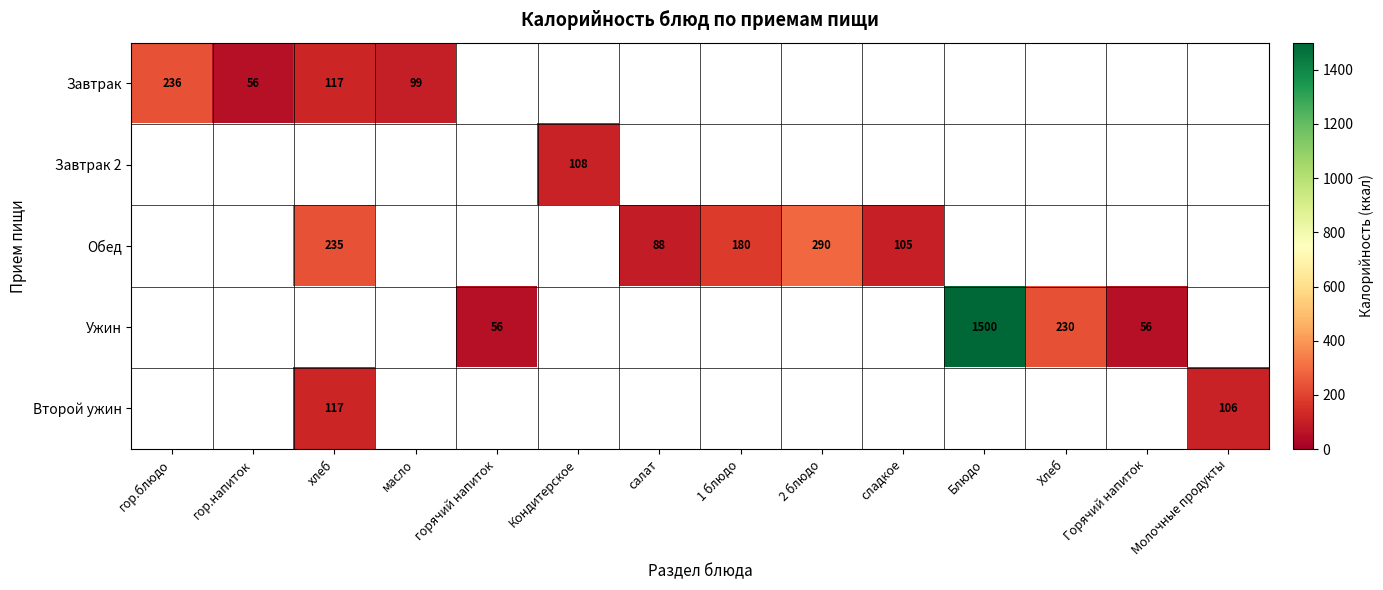

How many categories are shown in the chart?

14